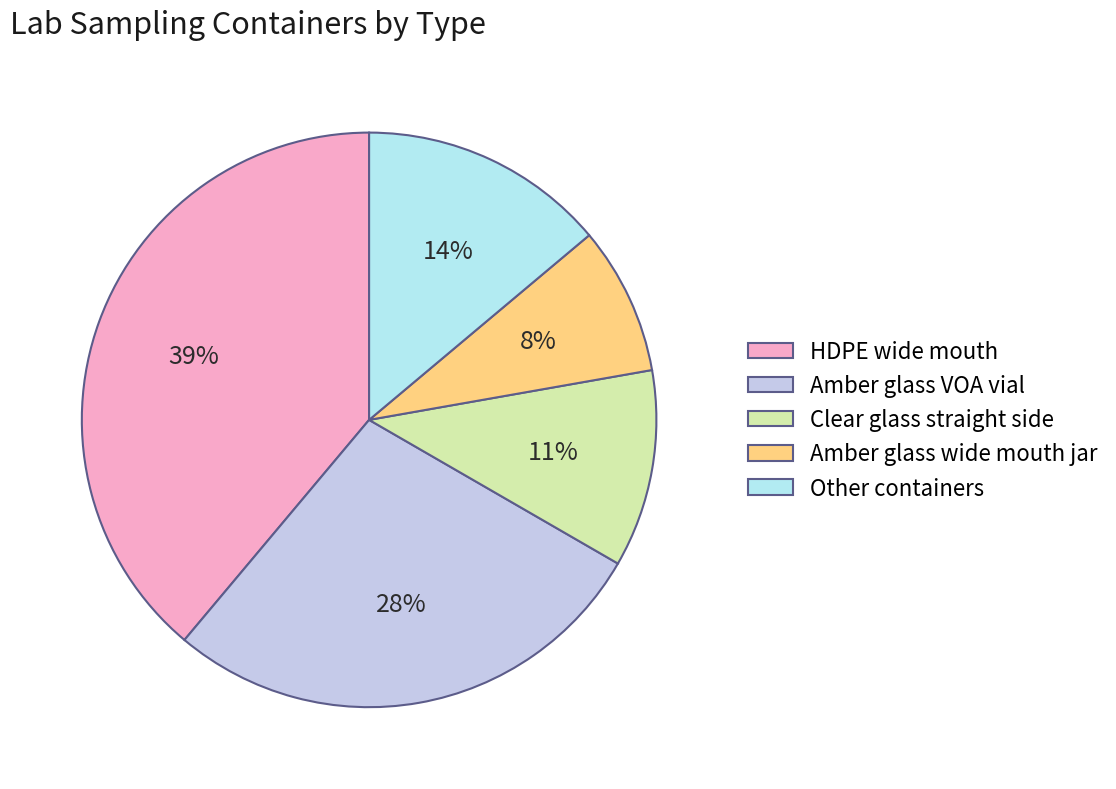

To the nearest percent, what is the combined percentage of Amber glass VOA vial and HDPE wide mouth?

67%